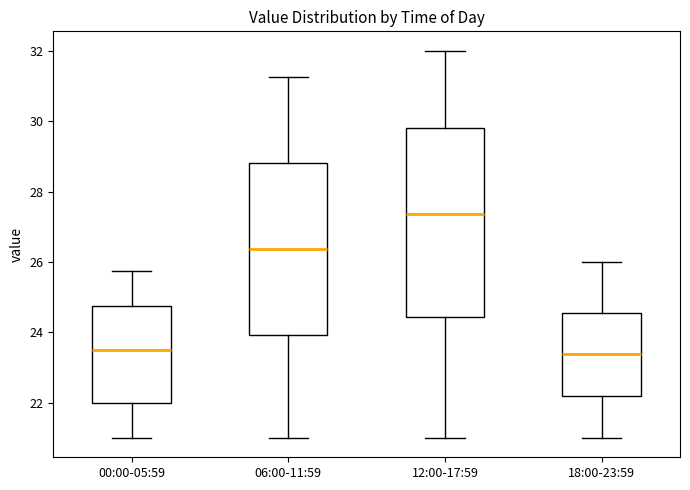

Comparing the boxes themselves (not the whiskers), which one is the tallest?

12:00-17:59